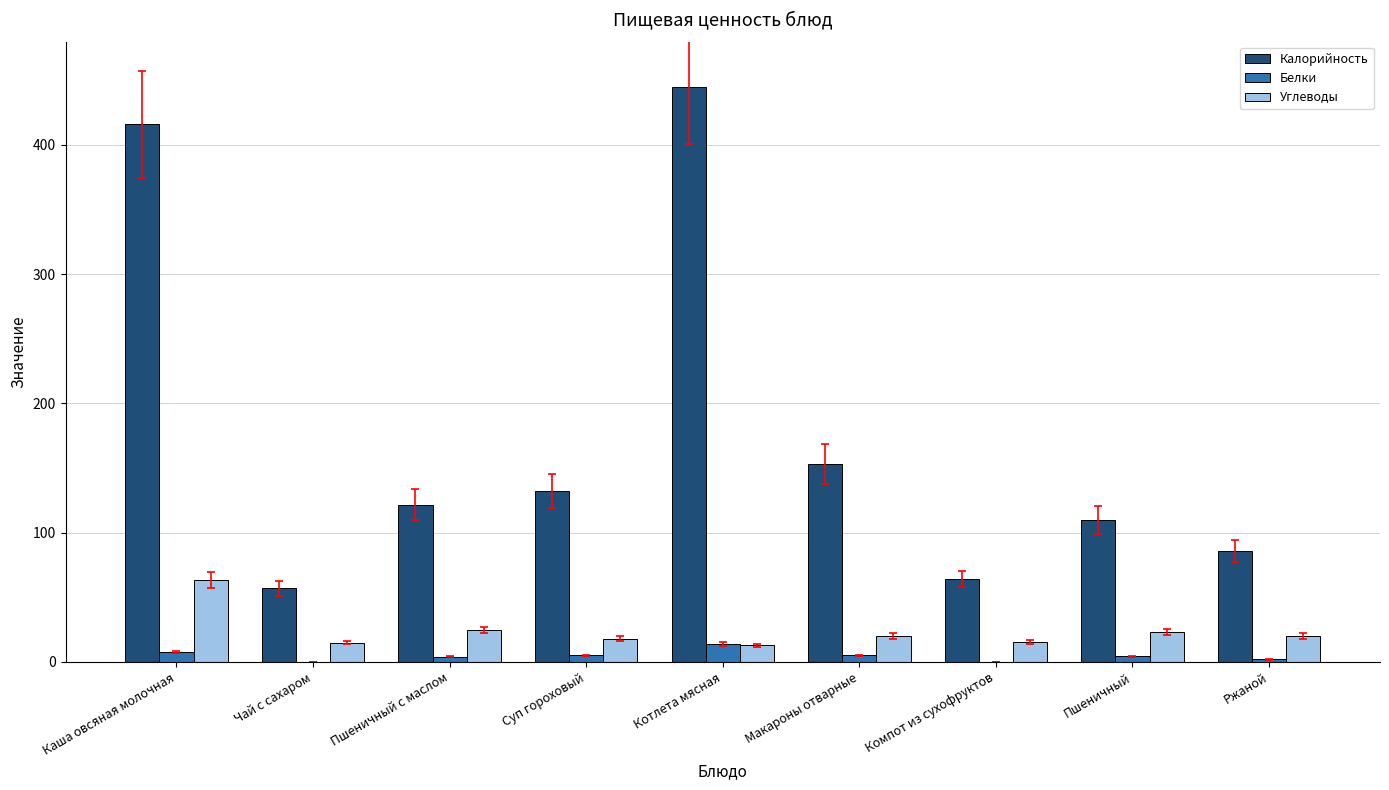

Which series has the largest total across all categories?

Калорийность